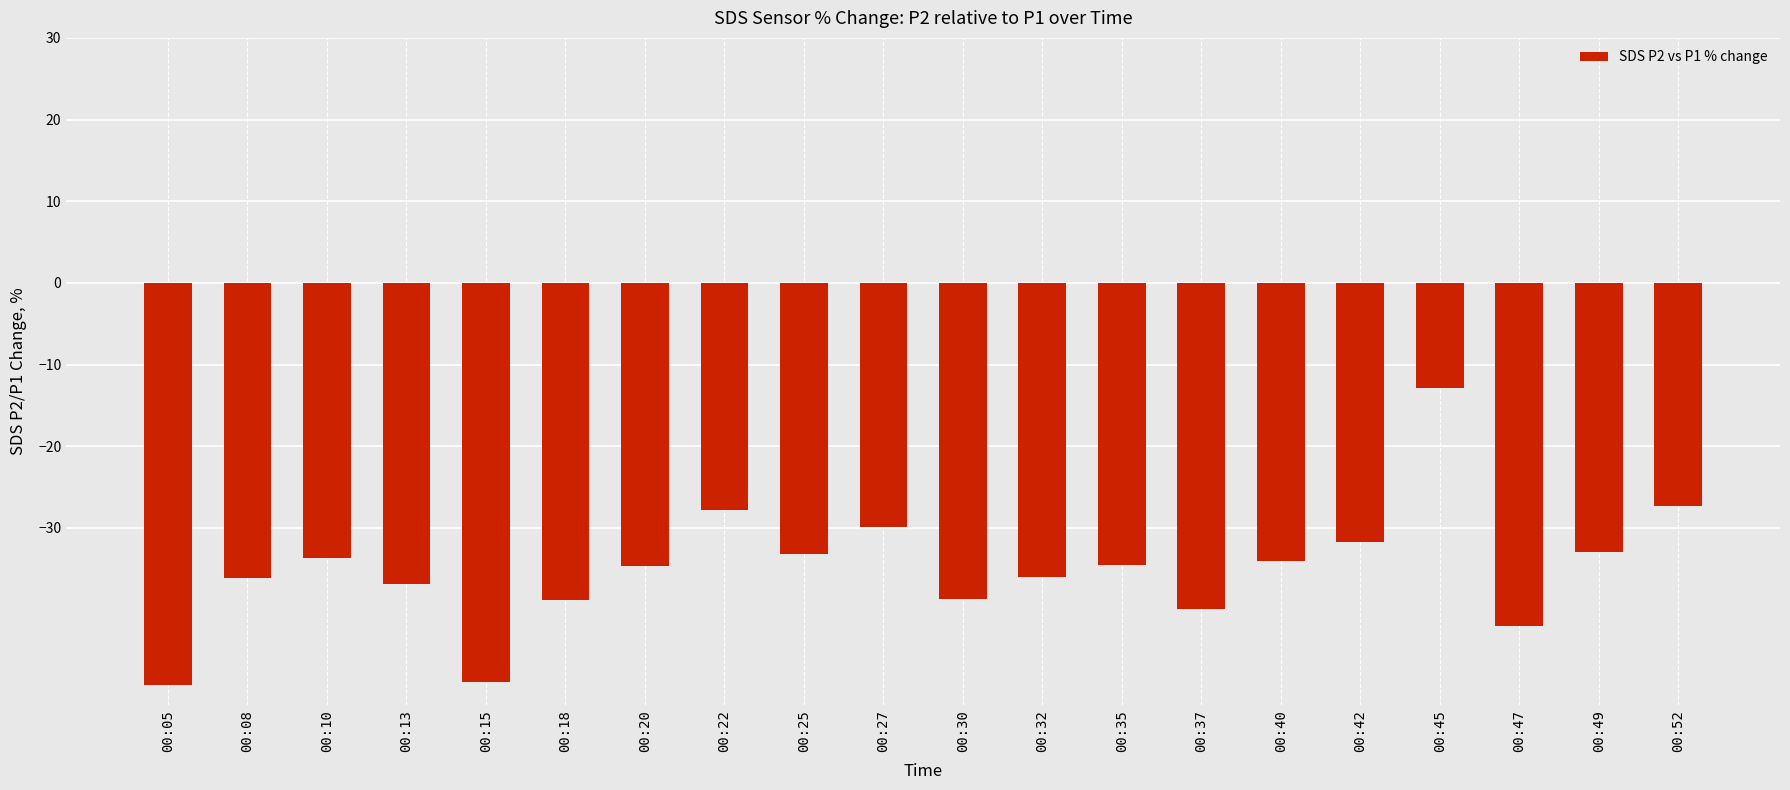

Does the chart contain any negative values?

Yes